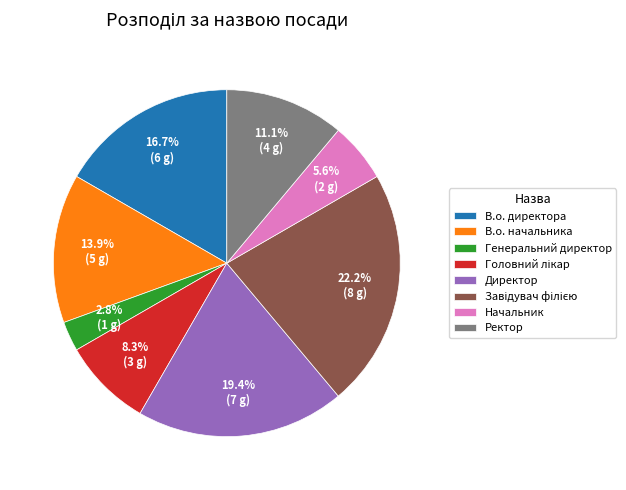

To the nearest percent, what is the average slice percentage?

12%